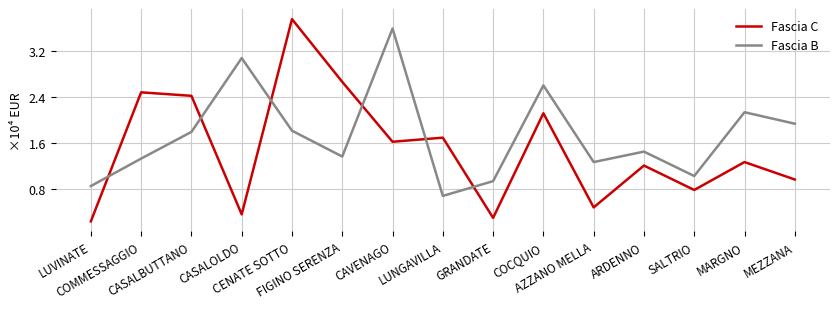

What is the difference between the Fascia C values at COCQUIO and CASALOLDO?

1.8